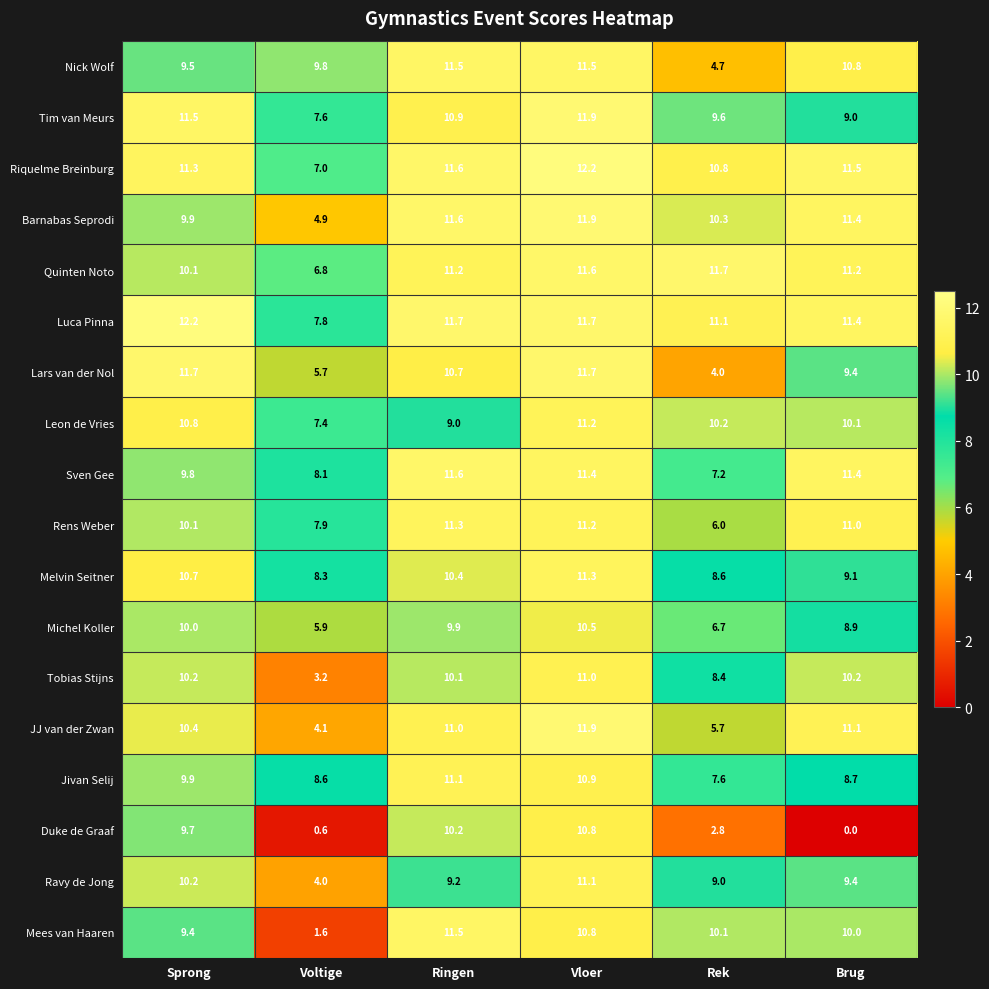

At how many categories does at least one series exceed 1?

6